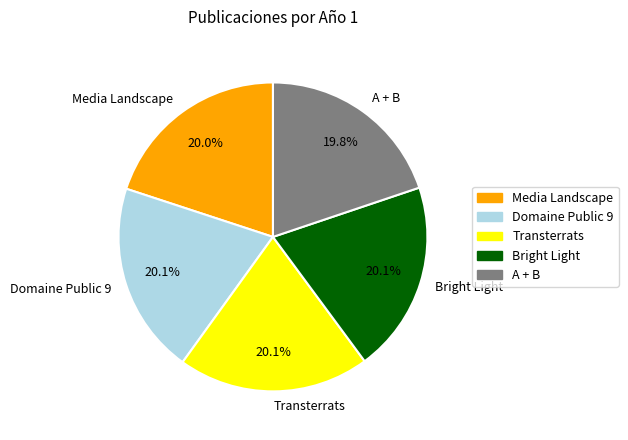

How much of the chart is everything except Transterrats?

79.9%